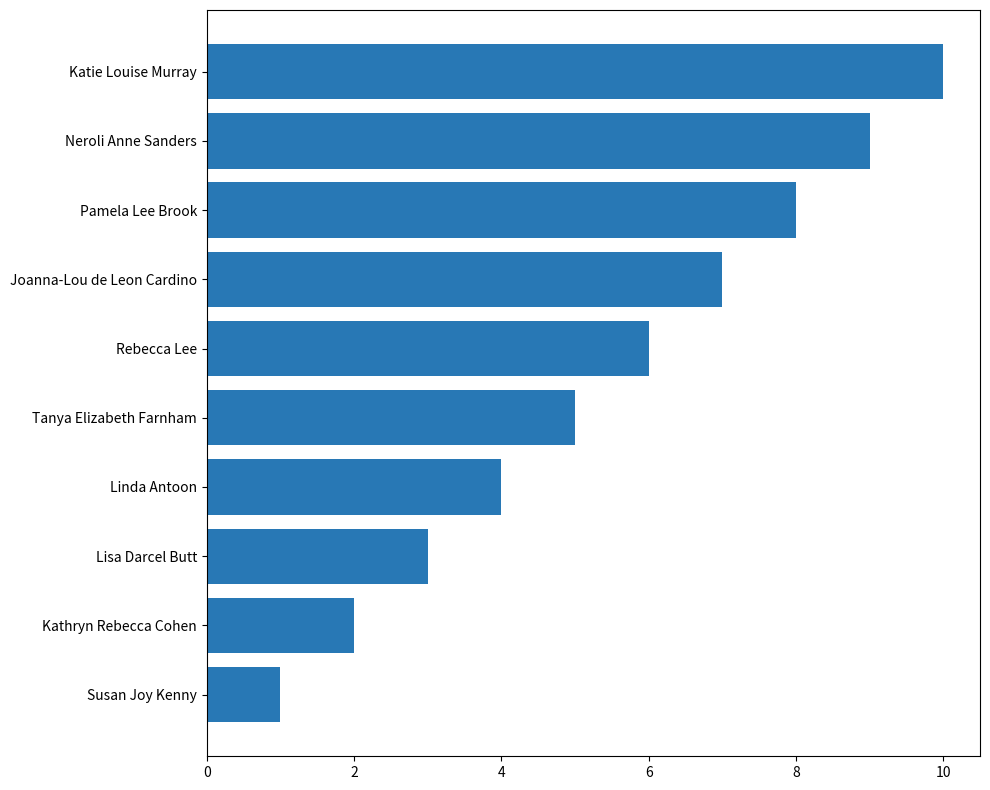

List the labels in order of value, smallest first.

Susan Joy Kenny, Kathryn Rebecca Cohen, Lisa Darcel Butt, Linda Antoon, Tanya Elizabeth Farnham, Rebecca Lee, Joanna-Lou de Leon Cardino, Pamela Lee Brook, Neroli Anne Sanders, Katie Louise Murray